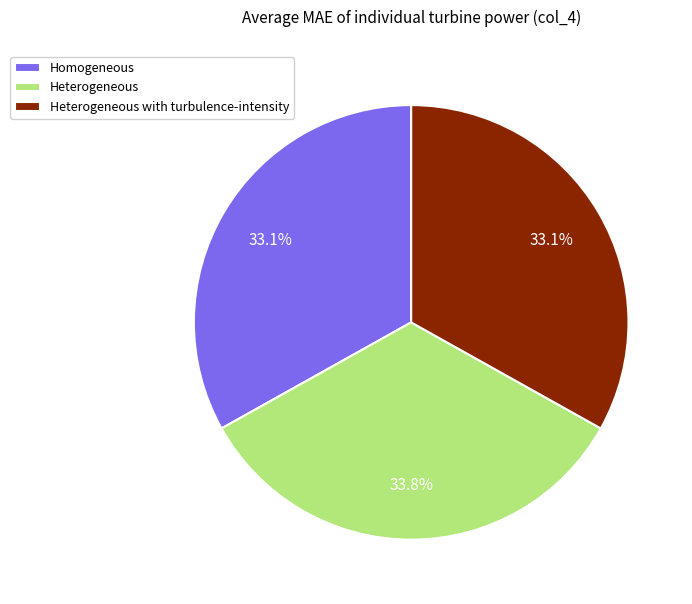

Is the sum of Heterogeneous and Heterogeneous with turbulence-intensity greater than half?

Yes